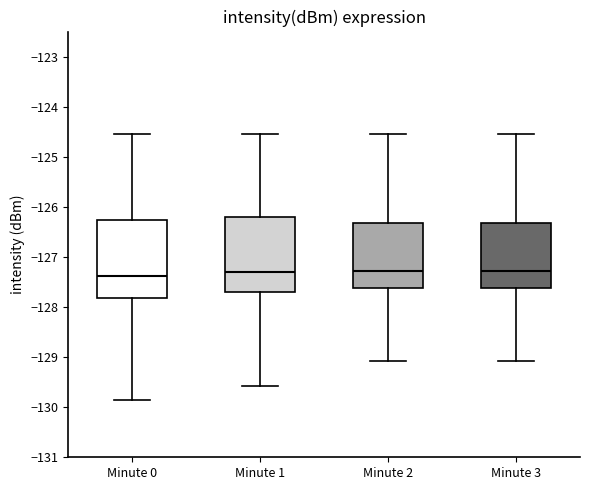

Reading left to right, transcribe this box plot: for each box, give where its median line is, the range the box spans, and where its two whiskers end, as read against the y-axis. The values are not printed on the chart, so give them approximately, as read against the axis.

Minute 0: median -127.4, box -127.8 to -126.3, whiskers -129.9 to -124.5
Minute 1: median -127.3, box -127.7 to -126.2, whiskers -129.6 to -124.5
Minute 2: median -127.3, box -127.6 to -126.3, whiskers -129.1 to -124.5
Minute 3: median -127.3, box -127.6 to -126.3, whiskers -129.1 to -124.5